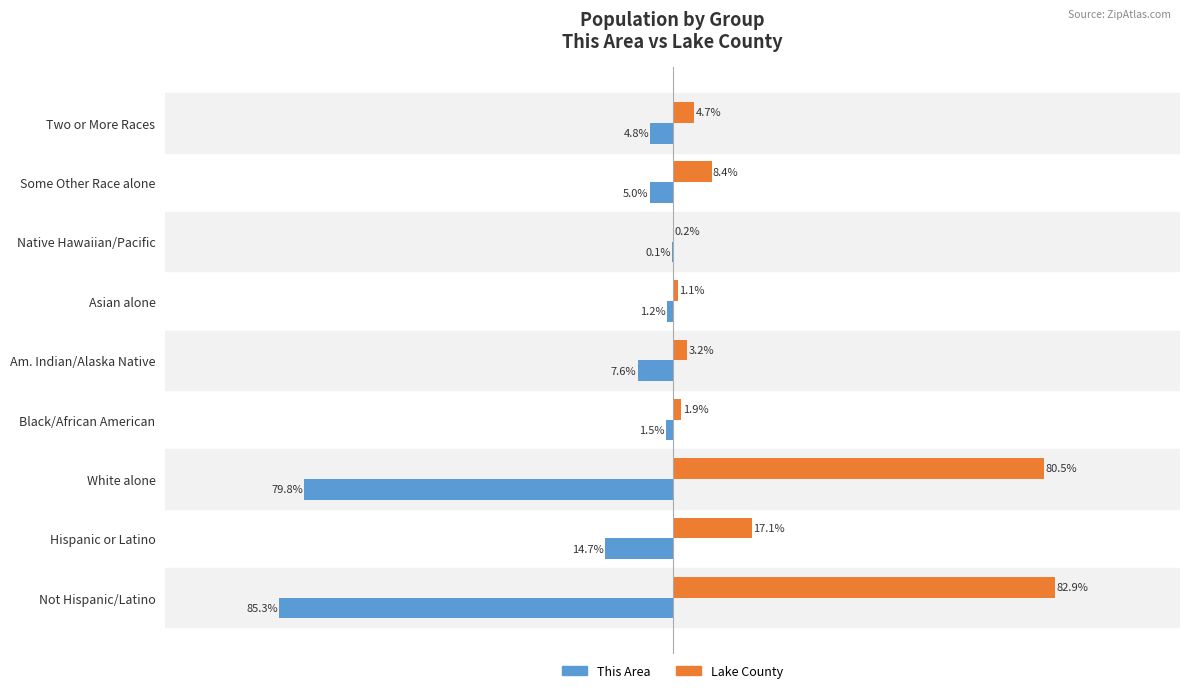

At which category is the sum across all series the highest?

Some Other Race alone